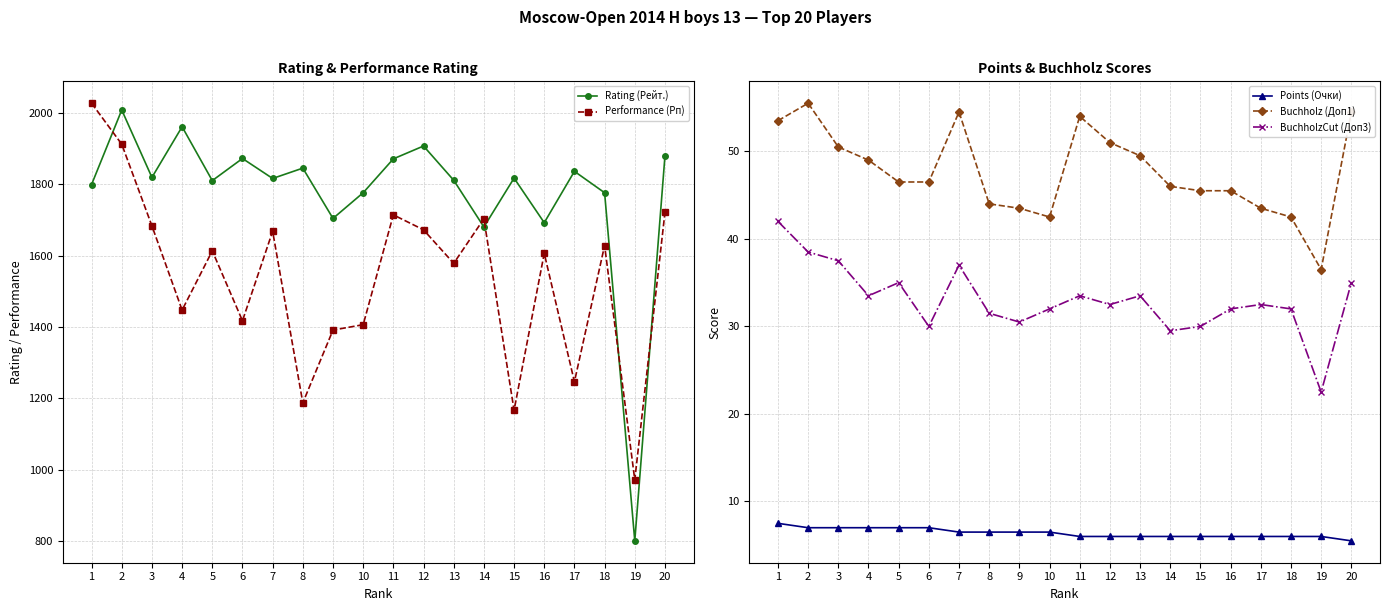

True or false: Buchholz (Доп1) and BuchholzCut (Доп3) cross at least once.

False